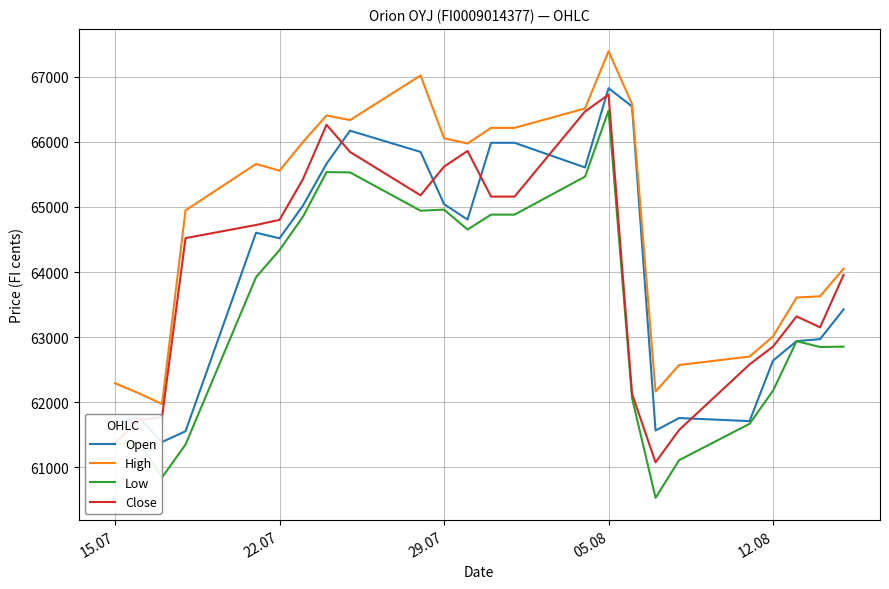

What is the lowest value of the Low series?

60530